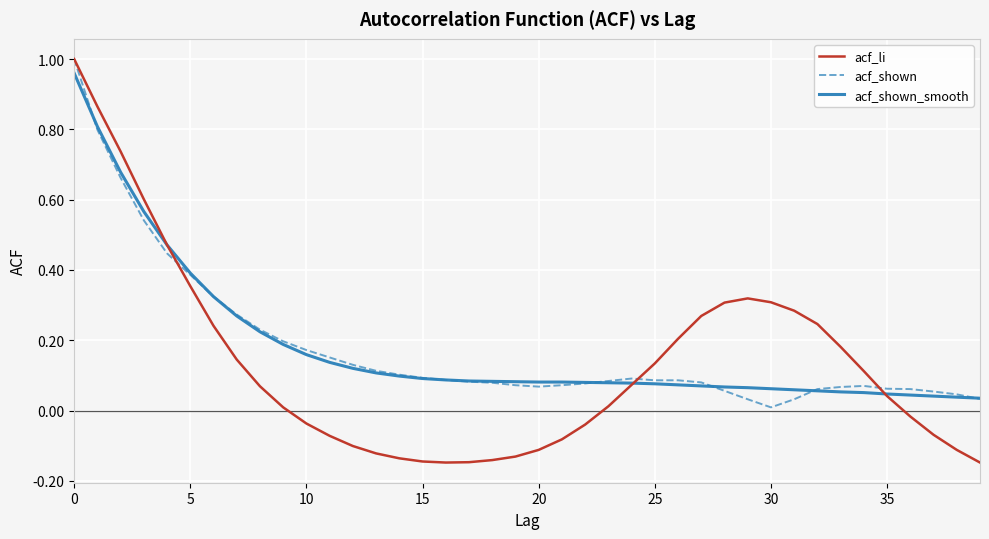

Which series has the widest spread of values?

acf_li